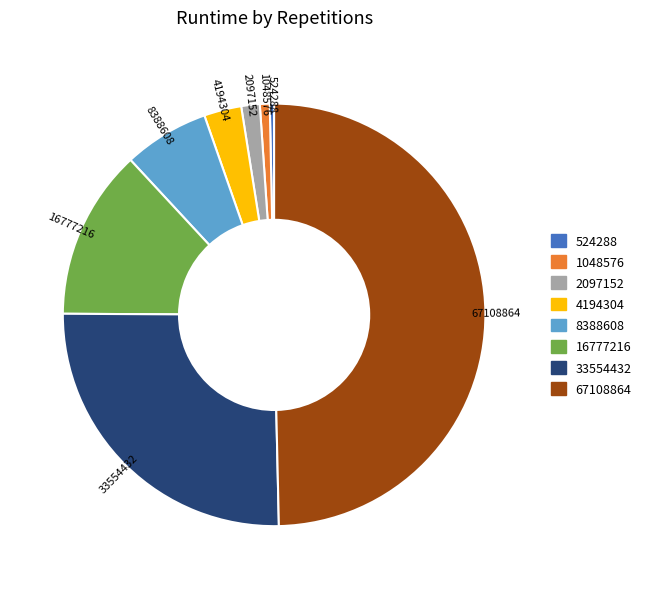

Is 524288 the majority of the pie?

No